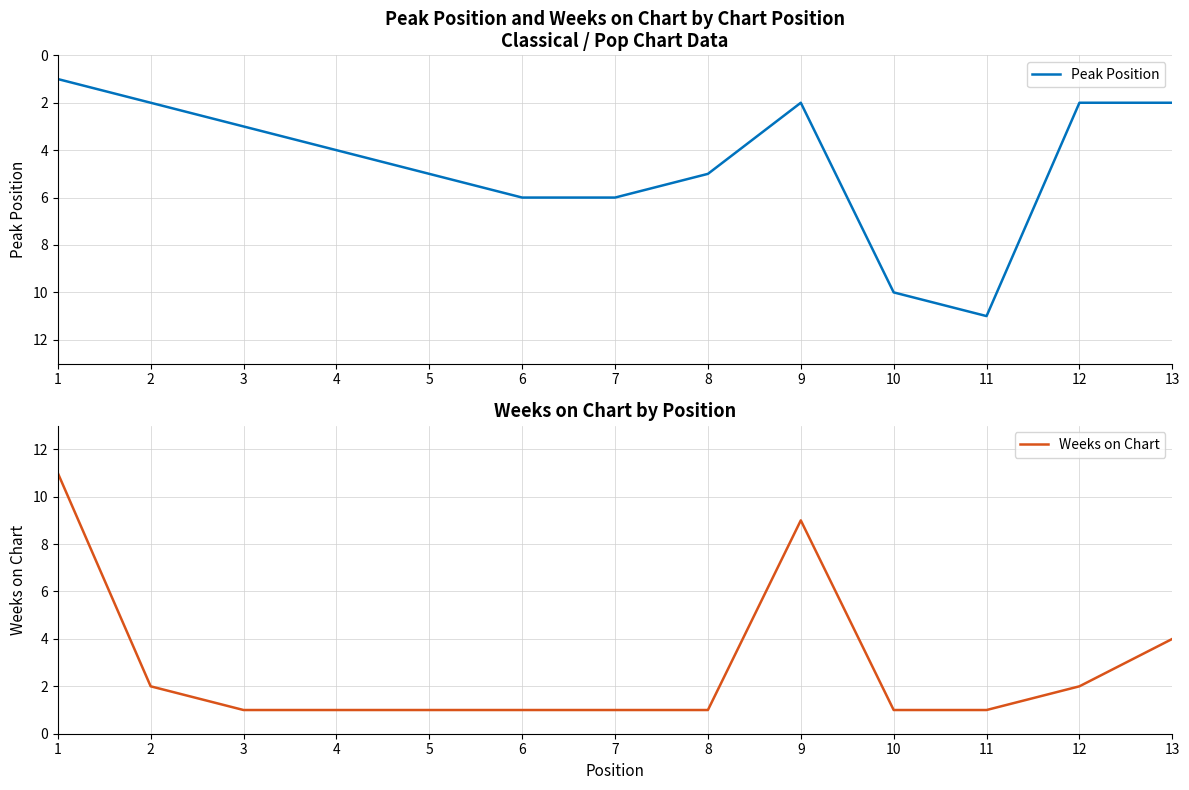

The value of Weeks on Chart at 3 is 1. True or false?

True